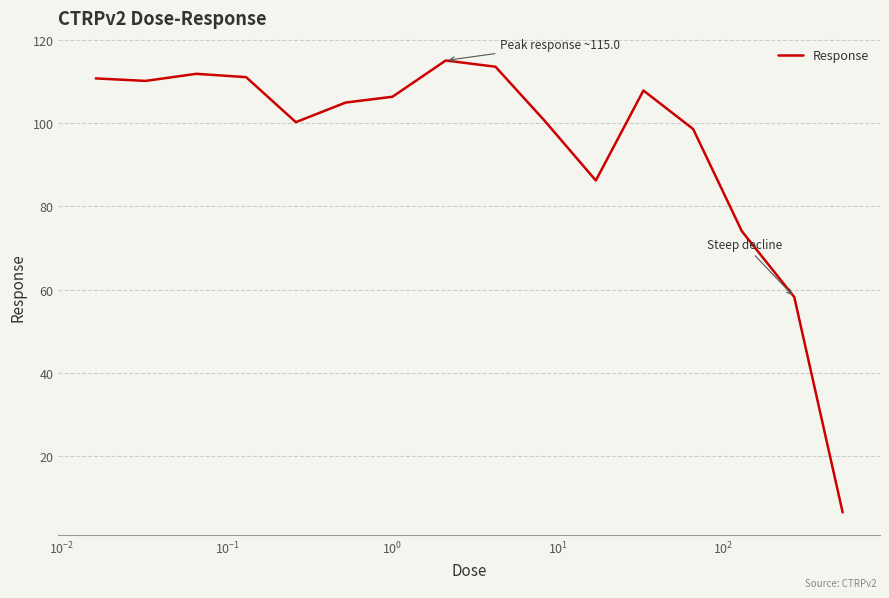

What is the difference between the maximum and minimum values?

108.4